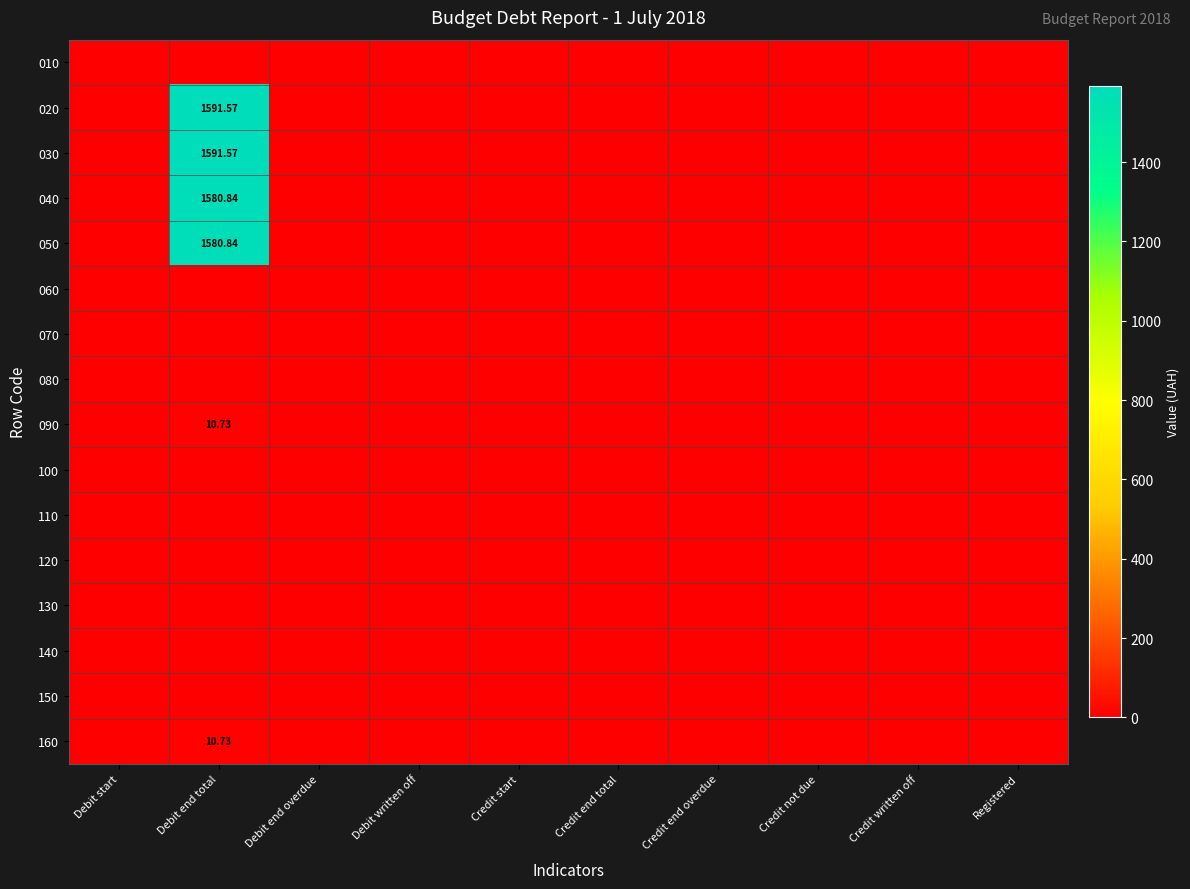

Between Credit end overdue and Credit end total, which is larger?

Credit end overdue